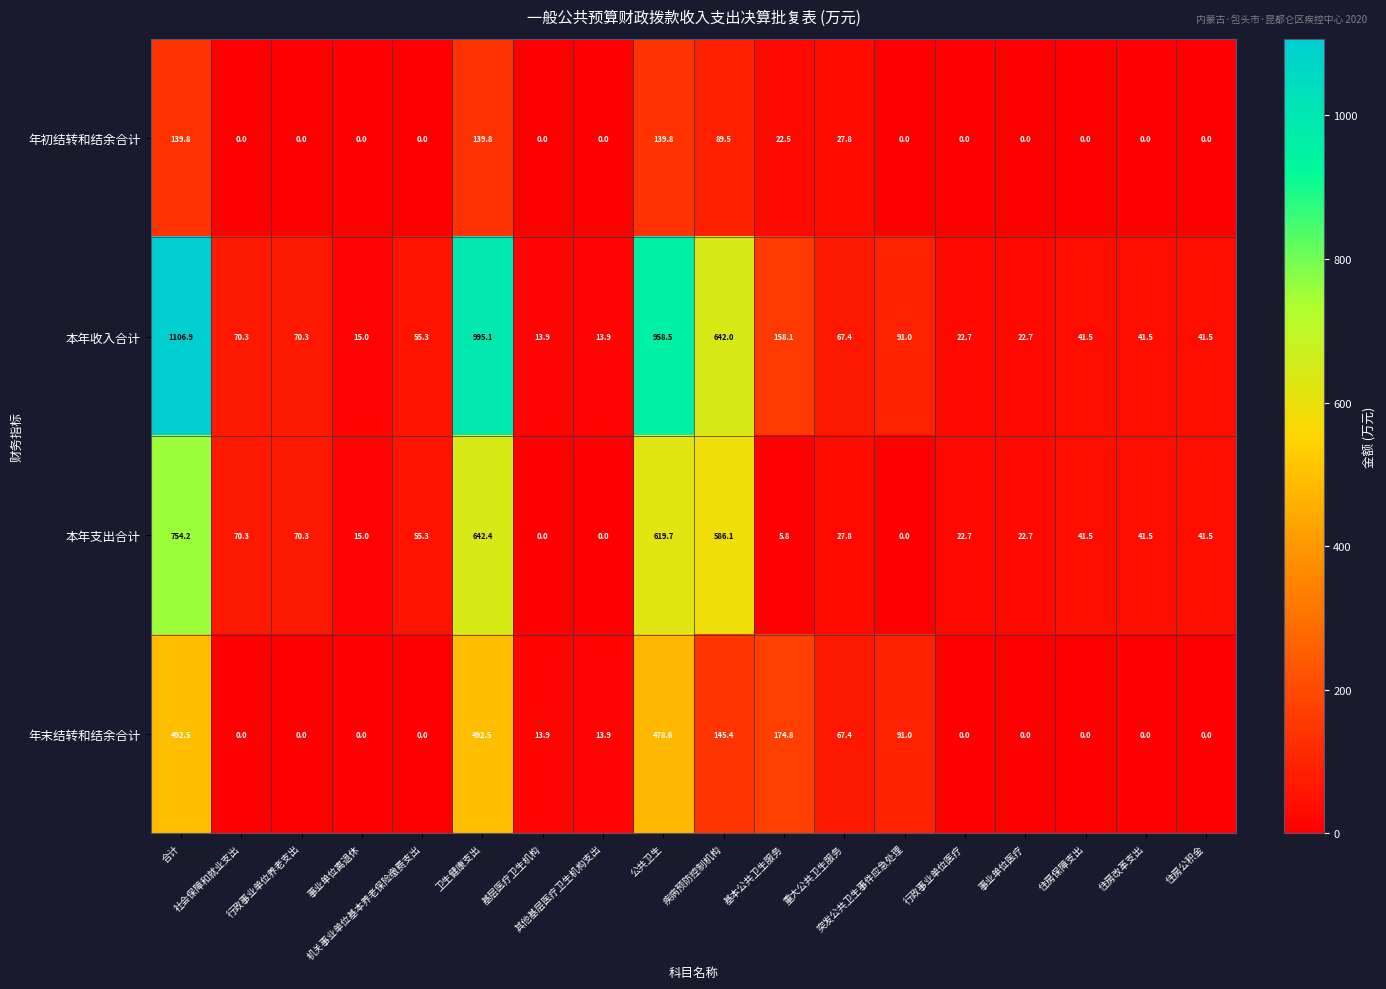

Which series has the largest total across all categories?

本年收入合计